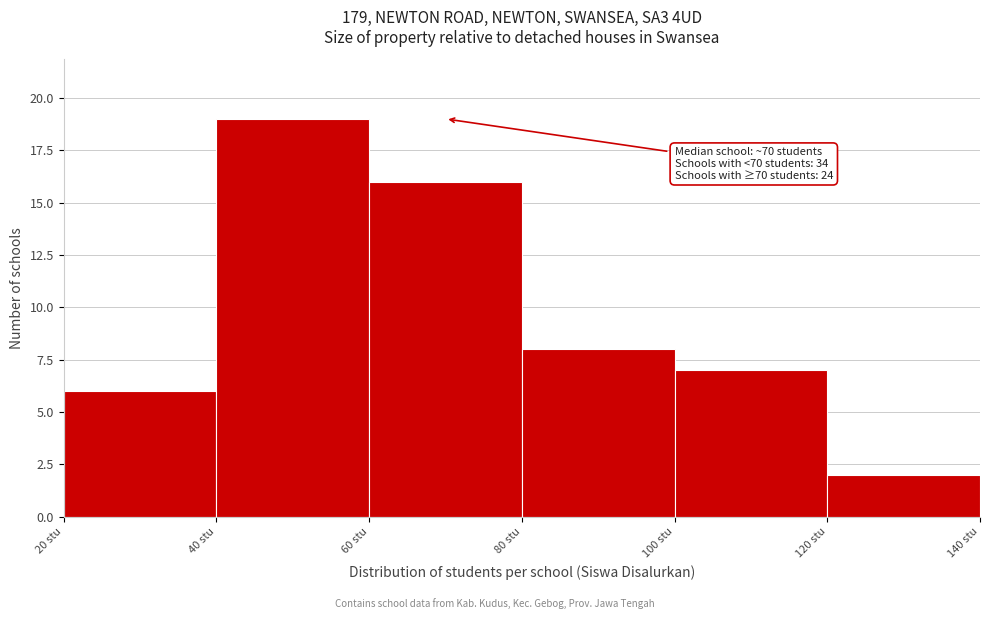

Which range on the x-axis has the tallest bar?

40 to 60